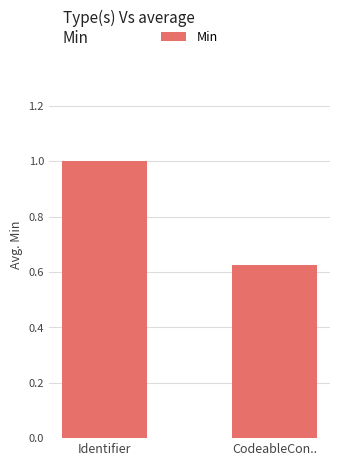

Which has a higher value, CodeableCon.. or Identifier?

Identifier